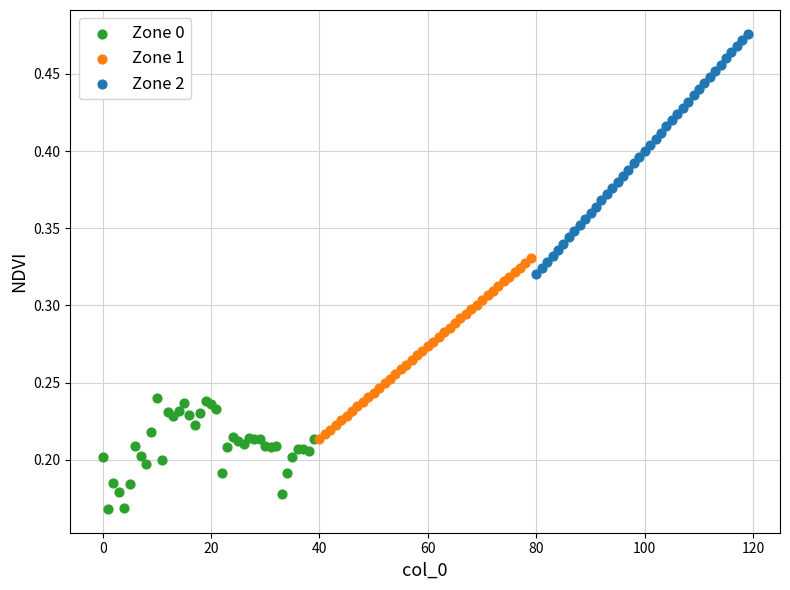

Which series has the widest spread of Y values?

Zone 2